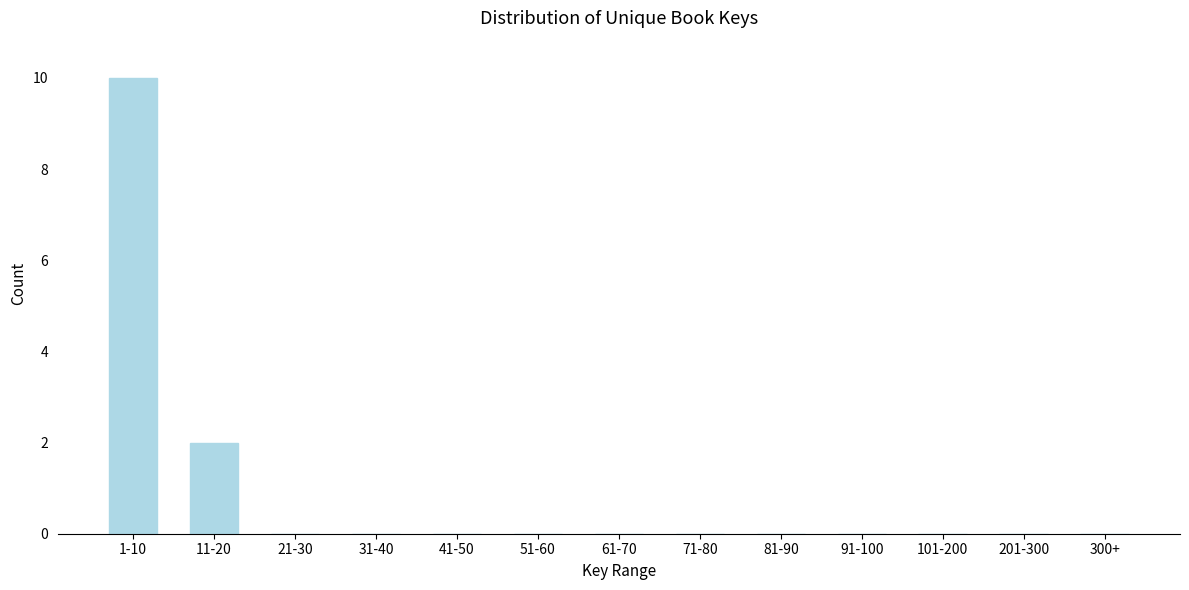

Reading right to left, what are all the values shown in this chart?

300+=0	201-300=0	101-200=0	91-100=0	81-90=0	71-80=0	61-70=0	51-60=0	41-50=0	31-40=0	21-30=0	11-20=2	1-10=10